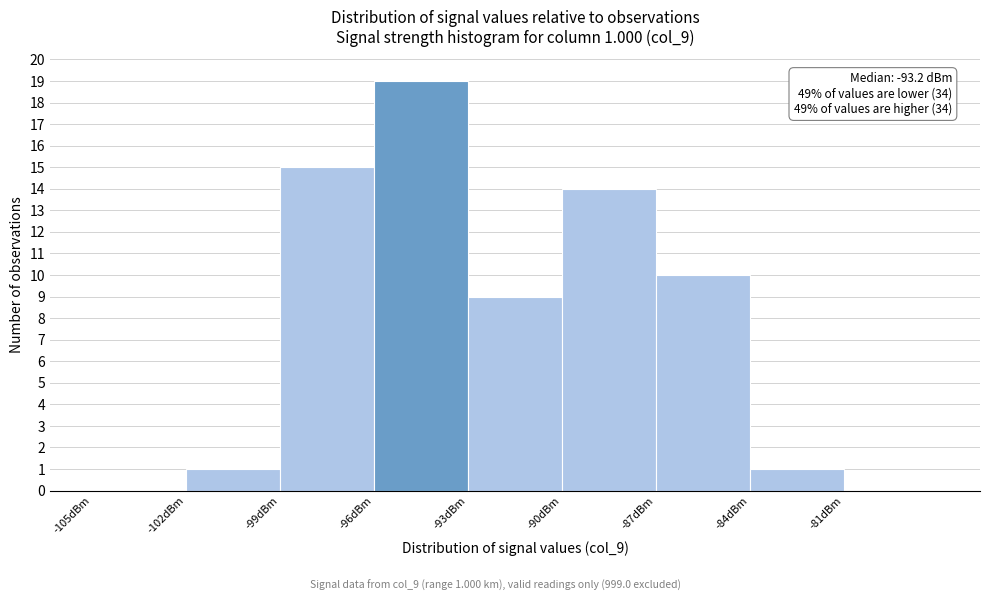

Over which range of the x-axis is the bar tallest?

-96 to -93